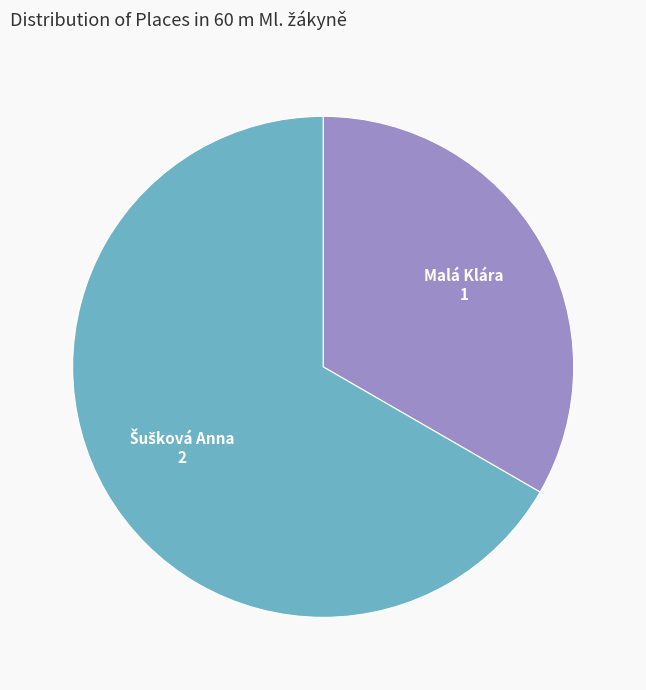

Is there a majority slice in this chart?

Yes